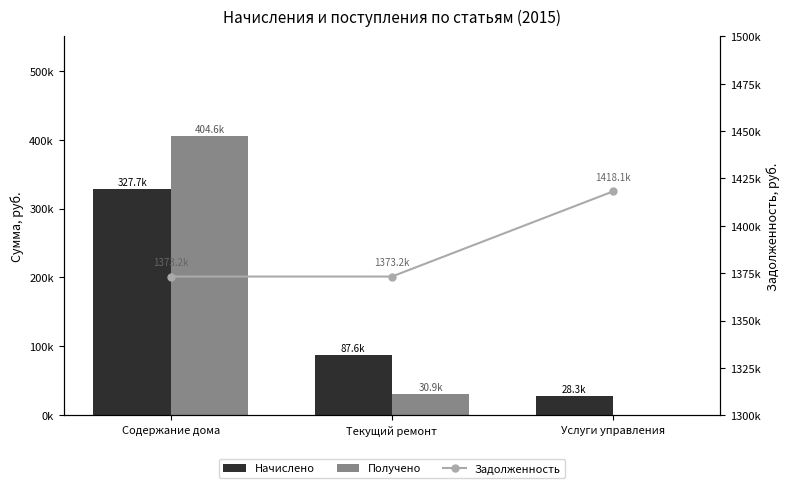

How many data points in Получено are less than 30894?

1